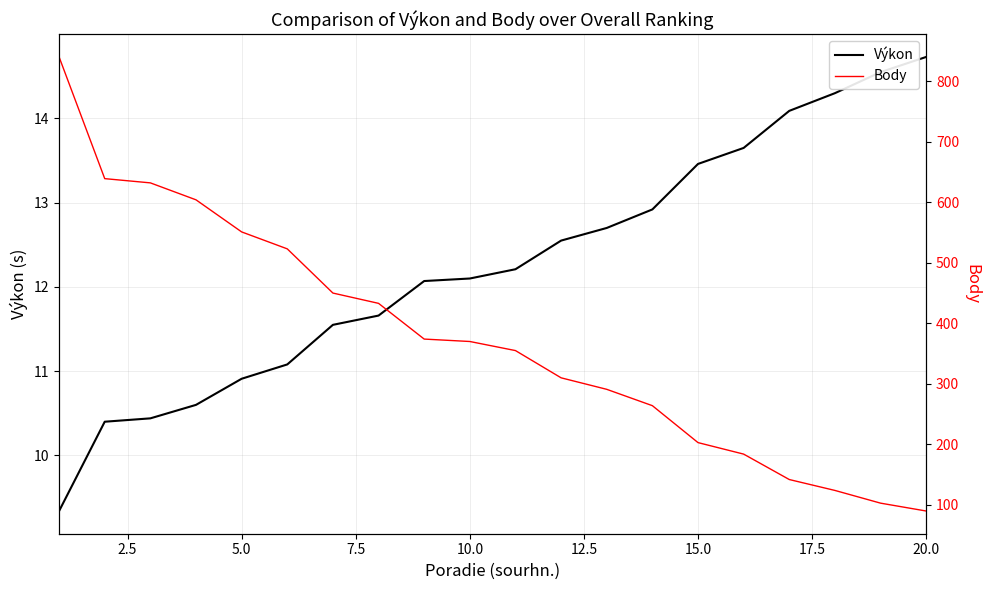

How many distinct data groups are displayed?

2